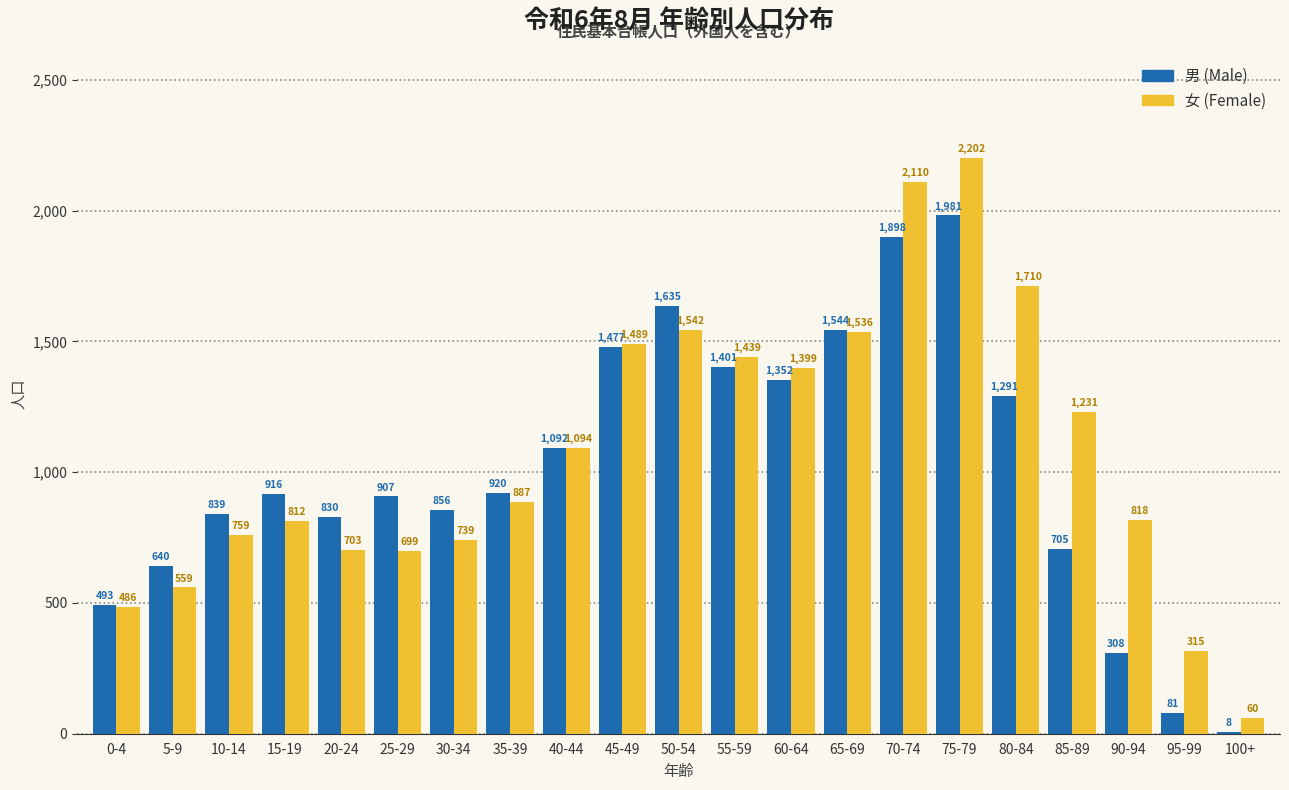

Reading left to right, list all the values displayed in this chart.

男 (Male): 493	640	839	916	830	907	856	920	1092	1477	1635	1401	1352	1544	1898	1981	1291	705	308	81	8
女 (Female): 486	559	759	812	703	699	739	887	1094	1489	1542	1439	1399	1536	2110	2202	1710	1231	818	315	60